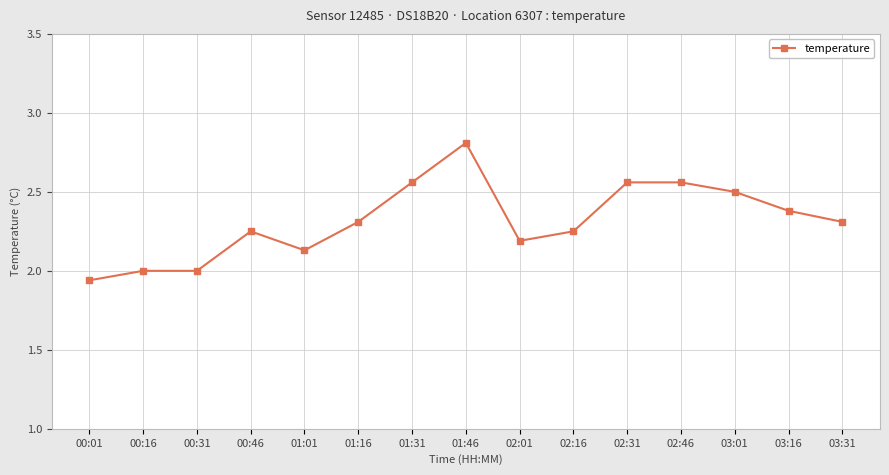

True or false: the data shows 1.2 at 01:16.

False